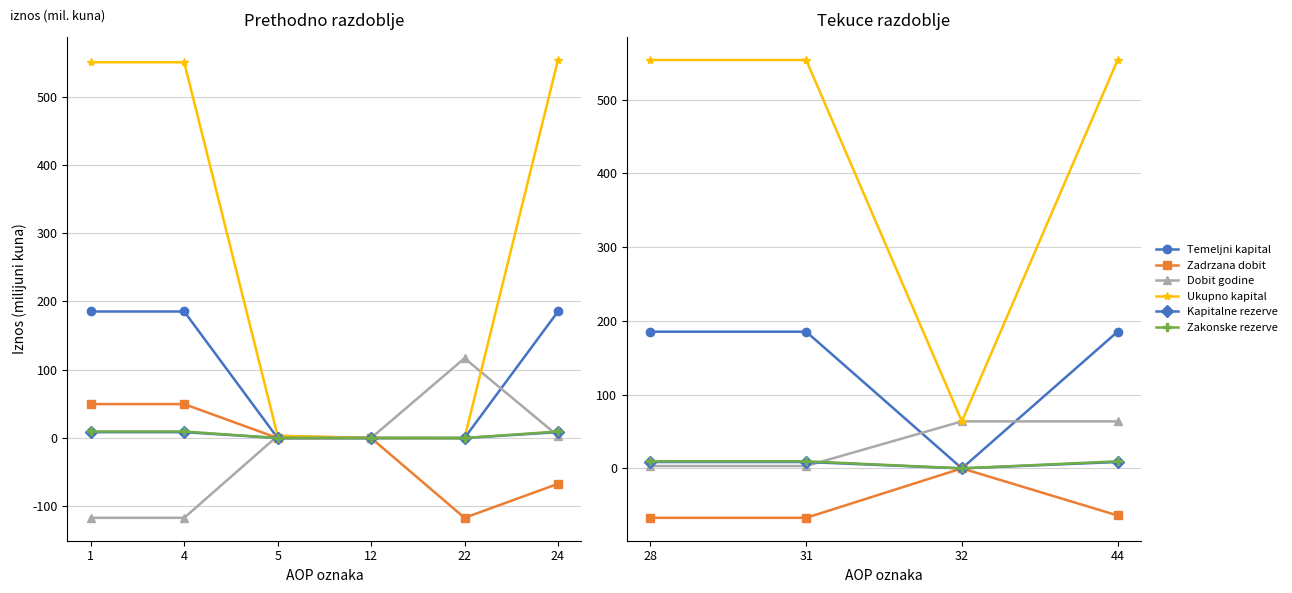

What is the approximate value of Kapitalne rezerve at 28?

8.6